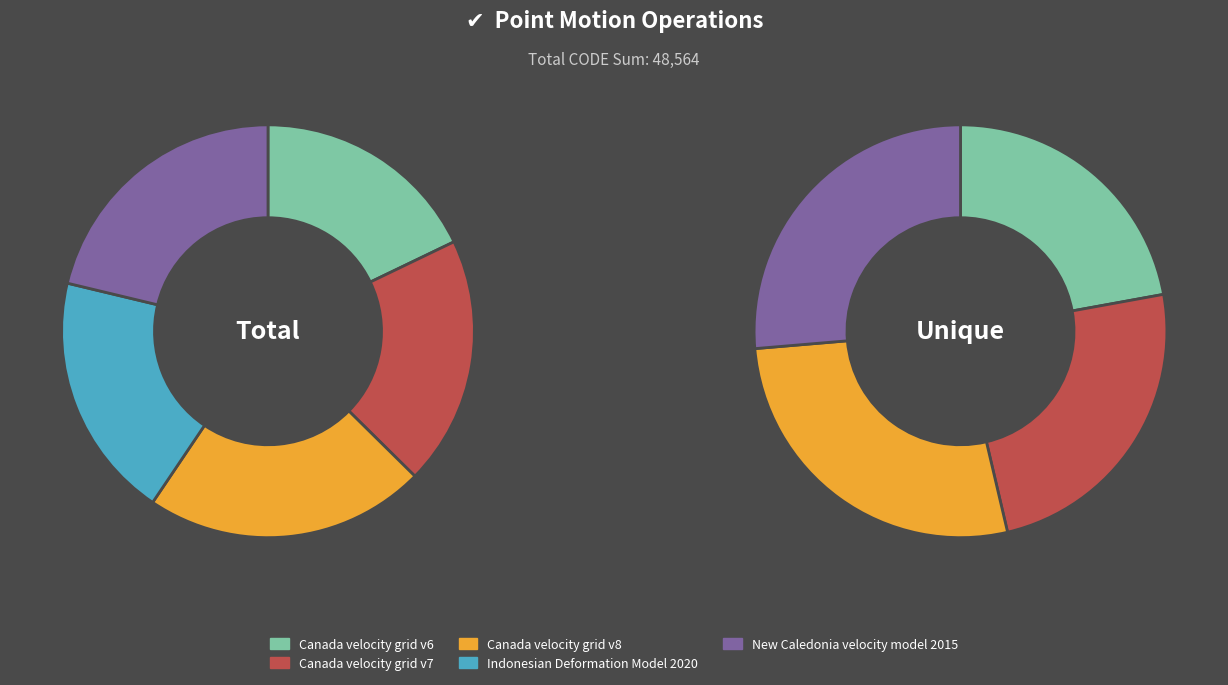

Is it true that Canada velocity grid v8 is 17% of the pie?

False